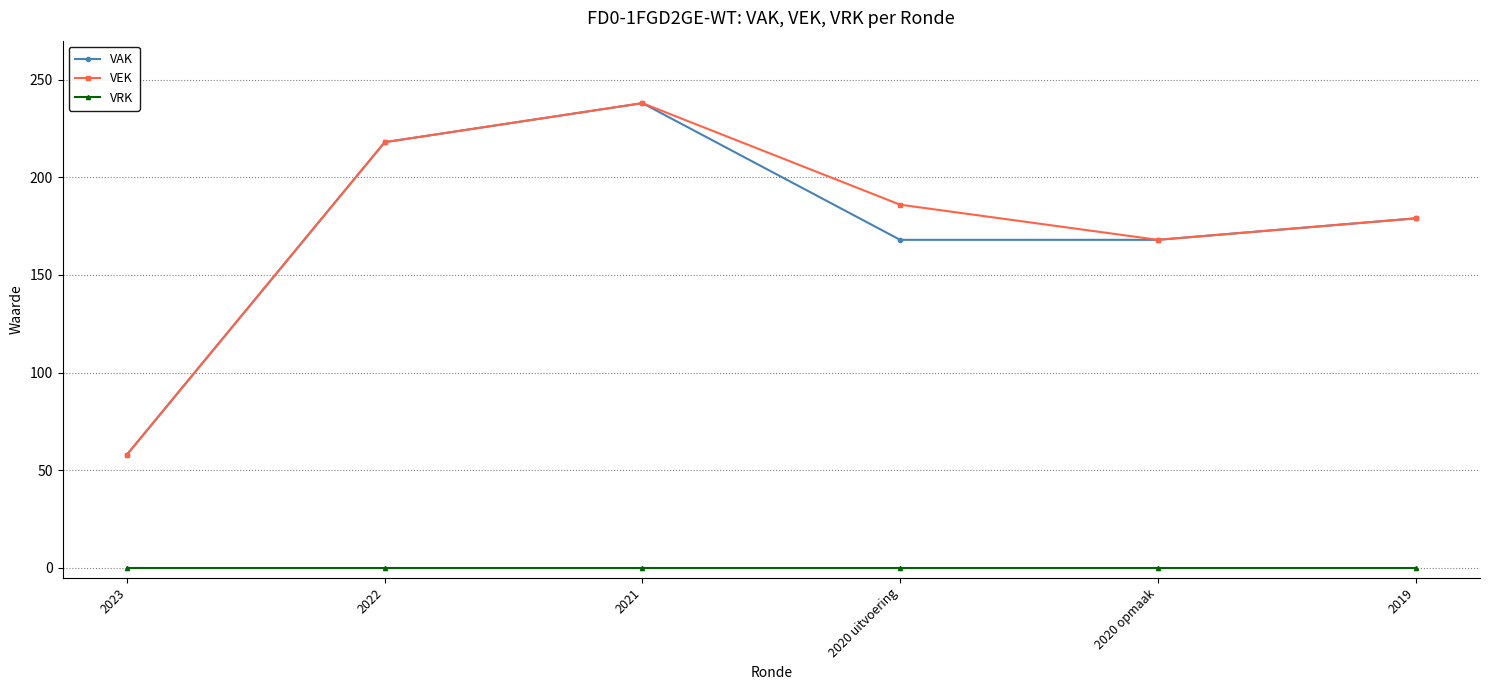

What is the spread (max minus min) of values at 2021?

238